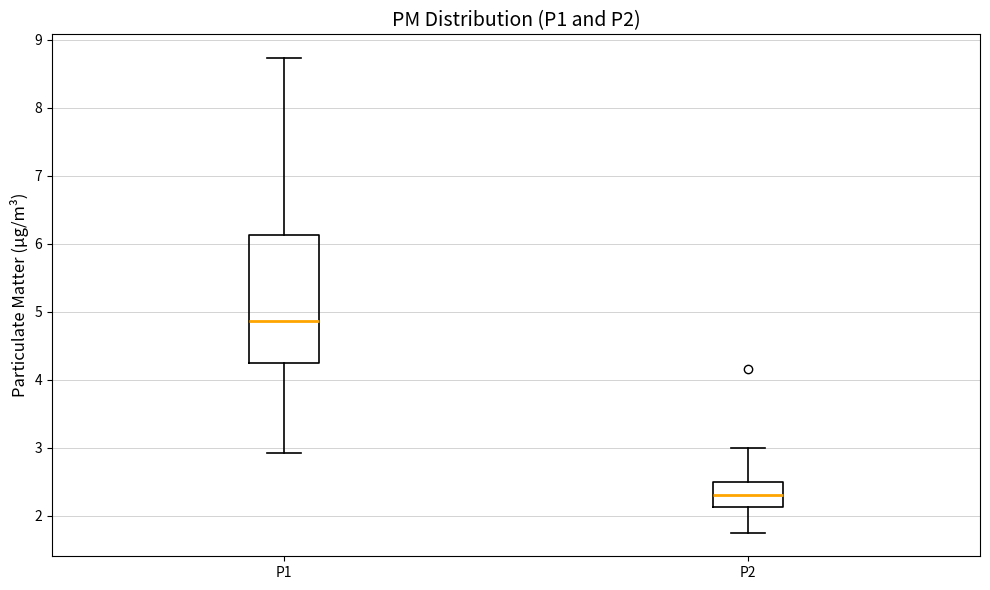

Reading left to right, transcribe this box plot: for each box, give where its median line is, the range the box spans, and where its two whiskers end, as read against the y-axis. The values are not printed on the chart, so give them approximately, as read against the axis.

P1: median 4.9, box 4.2 to 6.1, whiskers 2.9 to 8.7
P2: median 2.3, box 2.1 to 2.5, whiskers 1.8 to 3.0